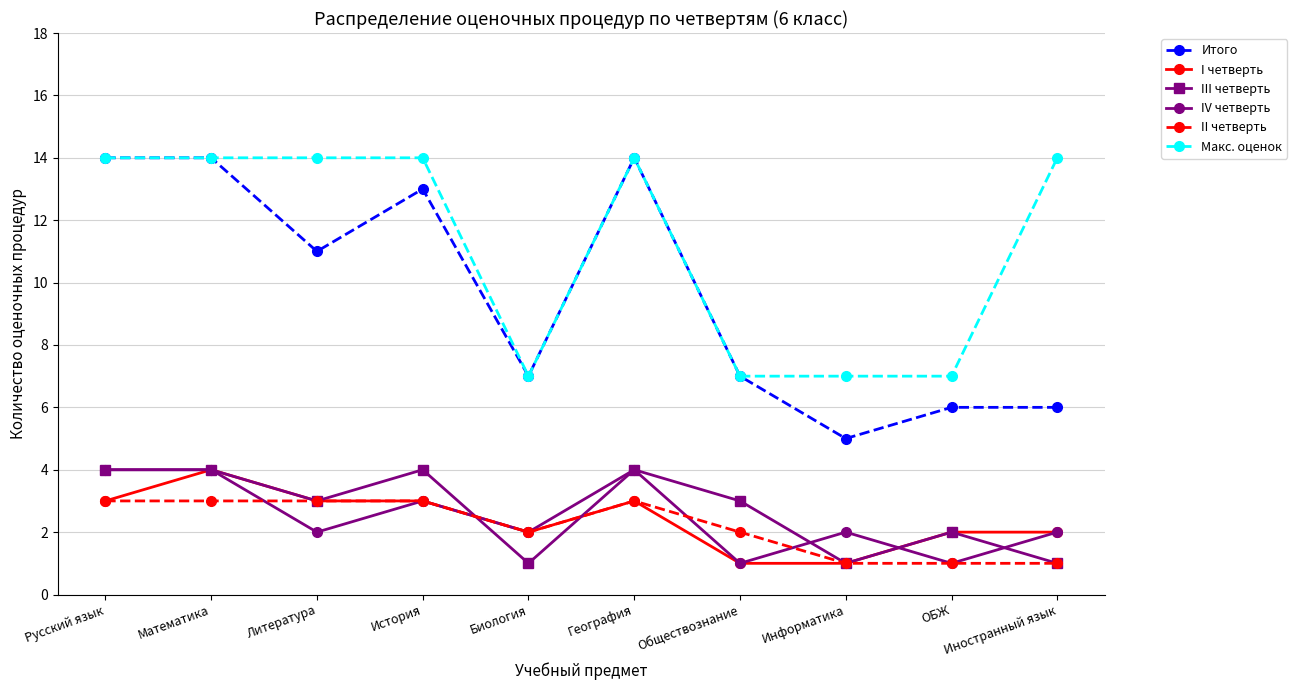

Which series has the largest range (max minus min)?

Итого